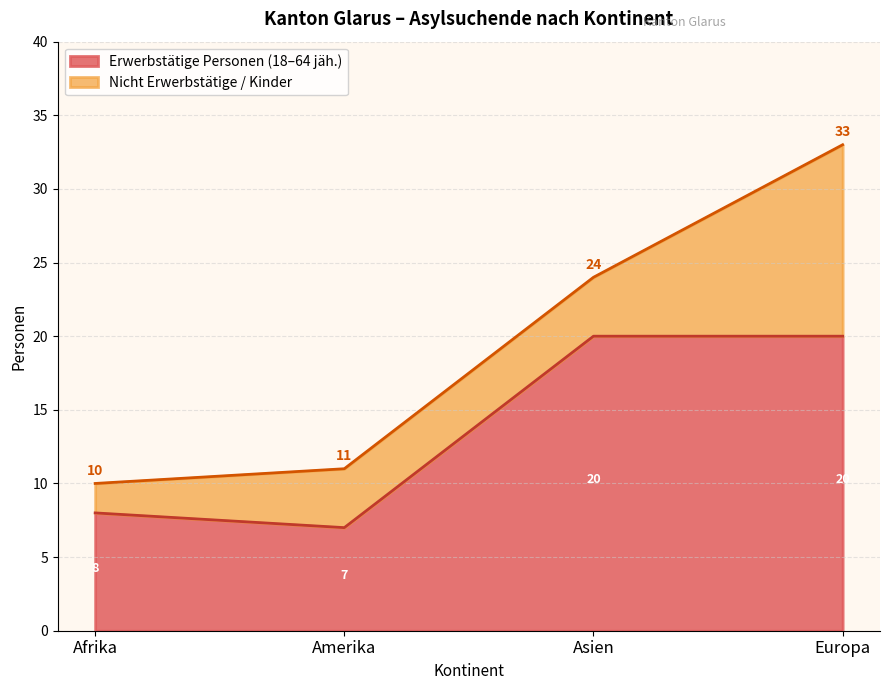

What is the average value of the Afrika series?

8